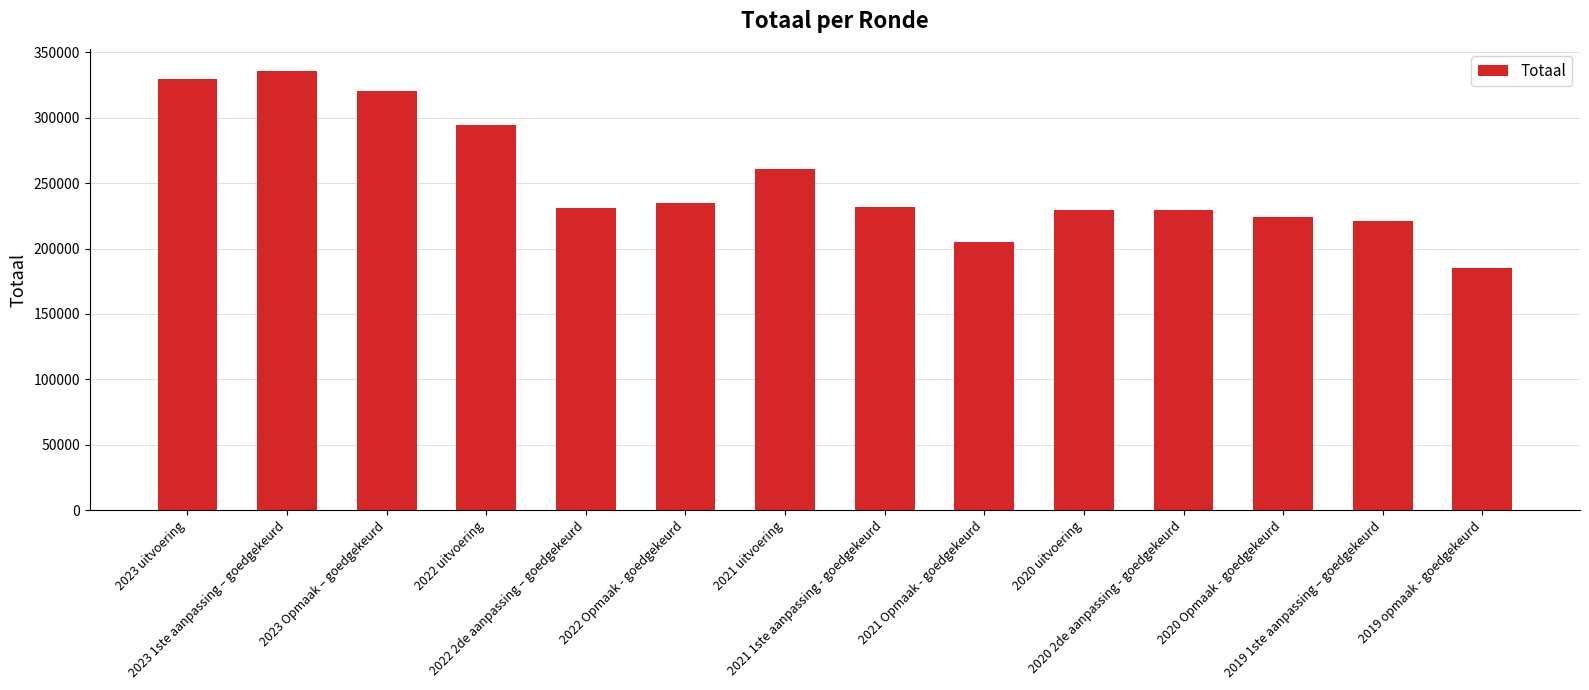

At which label is the value closest to 260546?

2021 uitvoering